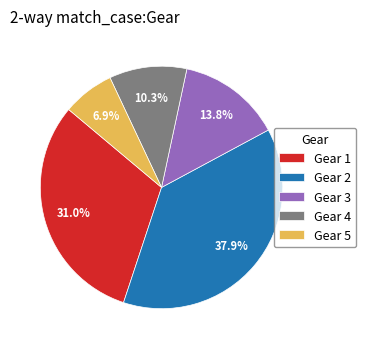

How much of the chart is everything except Gear 2?

62.1%